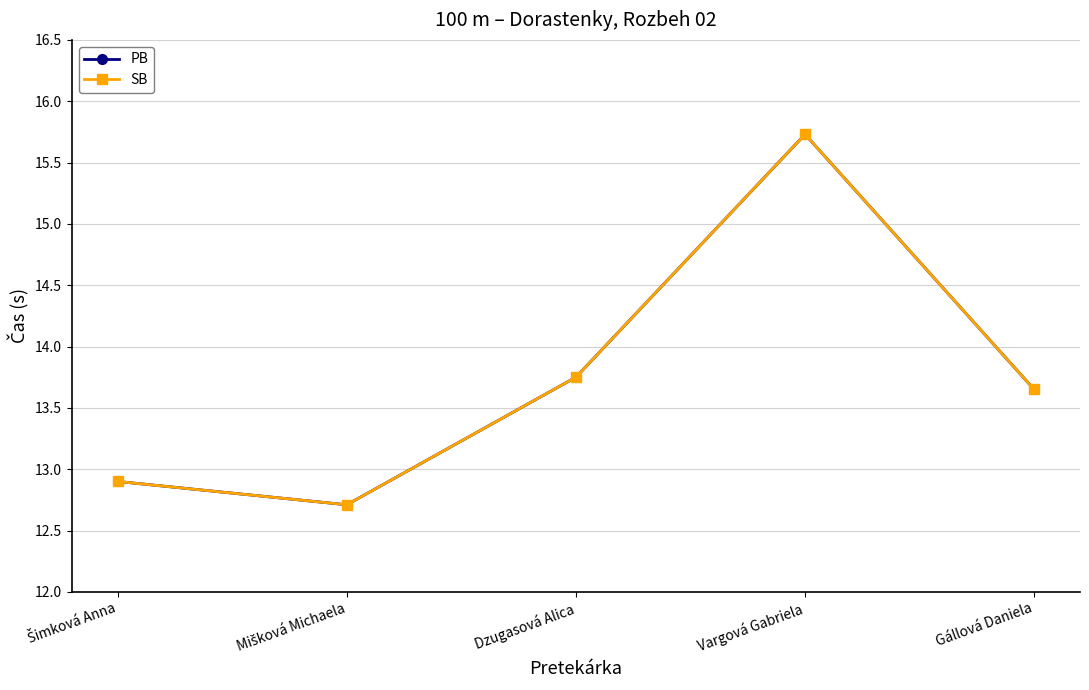

What is the label of the 1st point from the right?

Gállová Daniela